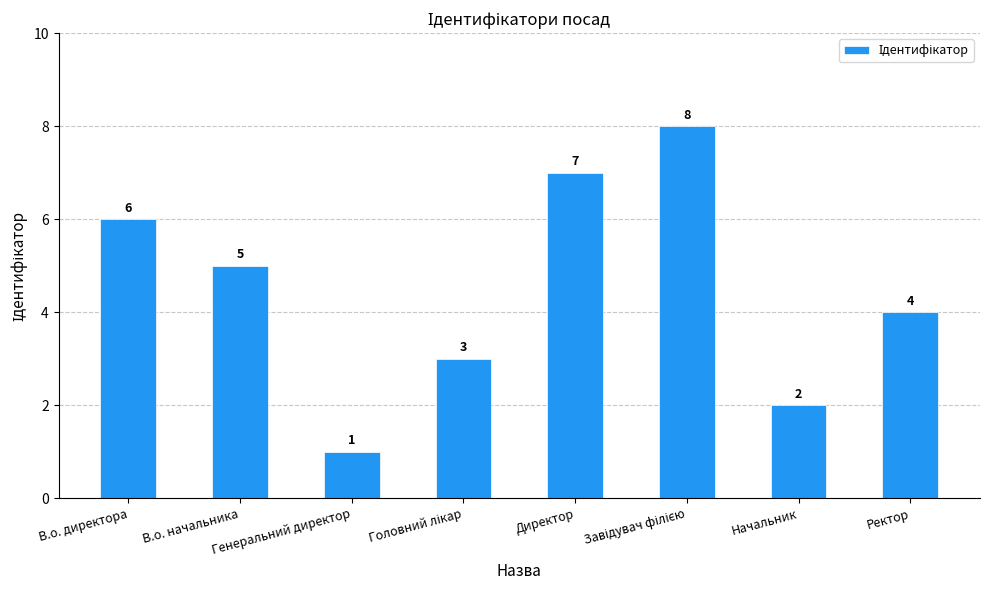

The value at Ректор is 2. True or false?

False